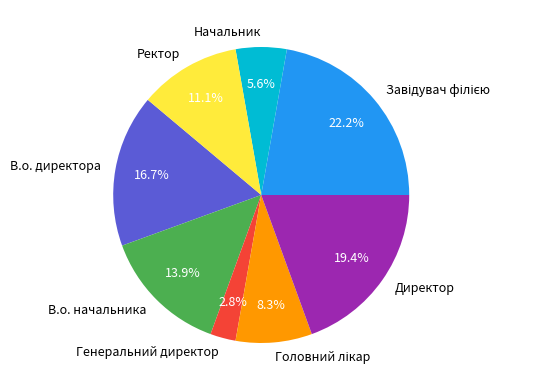

Is it true that Генеральний директор is 3% of the pie?

True